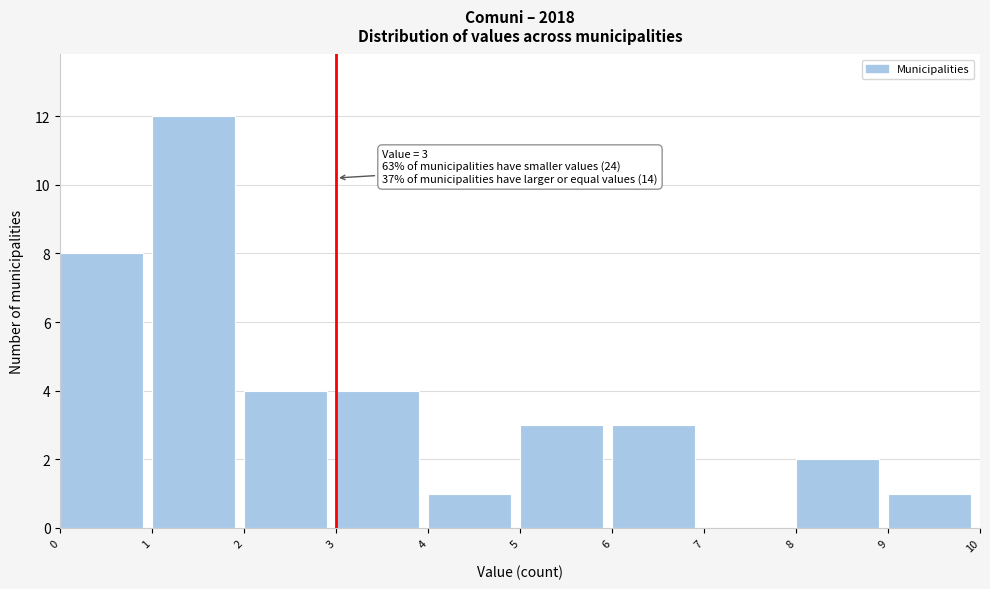

Over which range of the x-axis is the bar tallest?

1 to 2